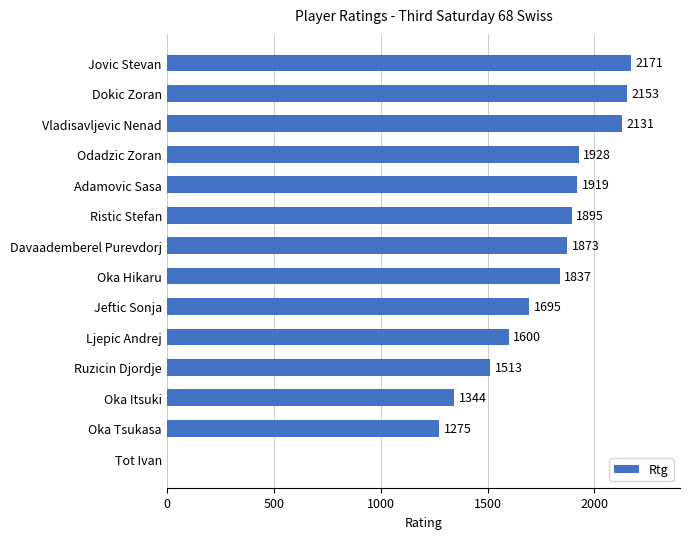

At which category does the chart reach its peak across all series?

Jovic Stevan